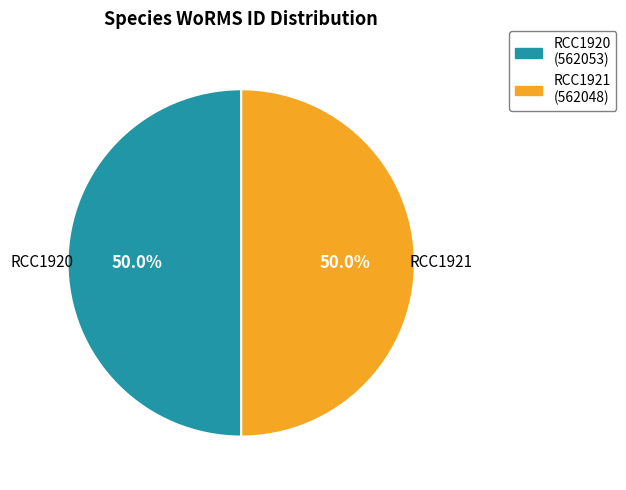

Is it true that RCC1921 is 50% of the pie?

True